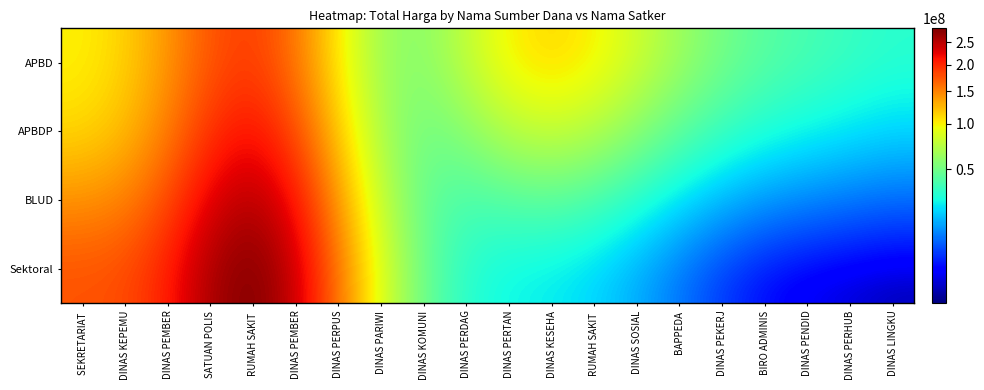

List the series in order of their peak value, highest first.

Sektoral, BLUD, APBDP, APBD